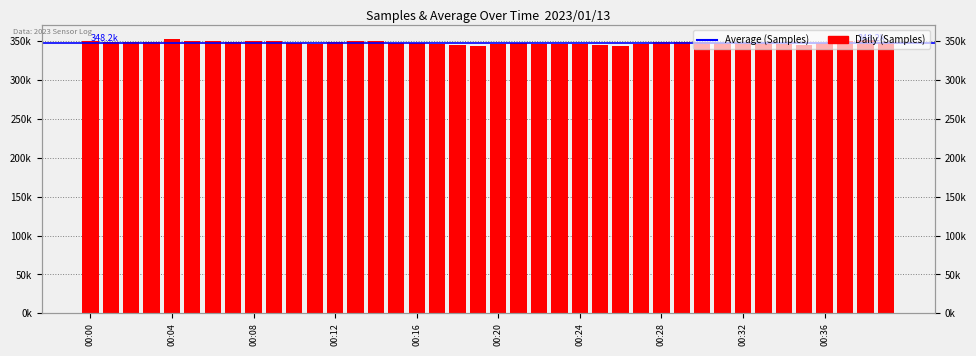

What is the ratio of the value at 39 to the value at 12?

1.0